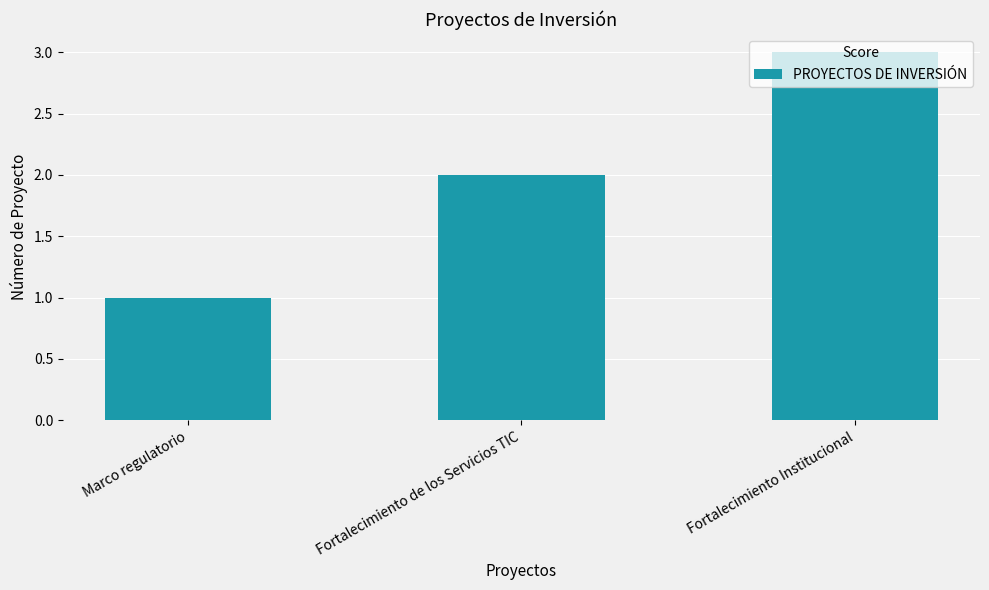

What is the greatest value displayed?

3